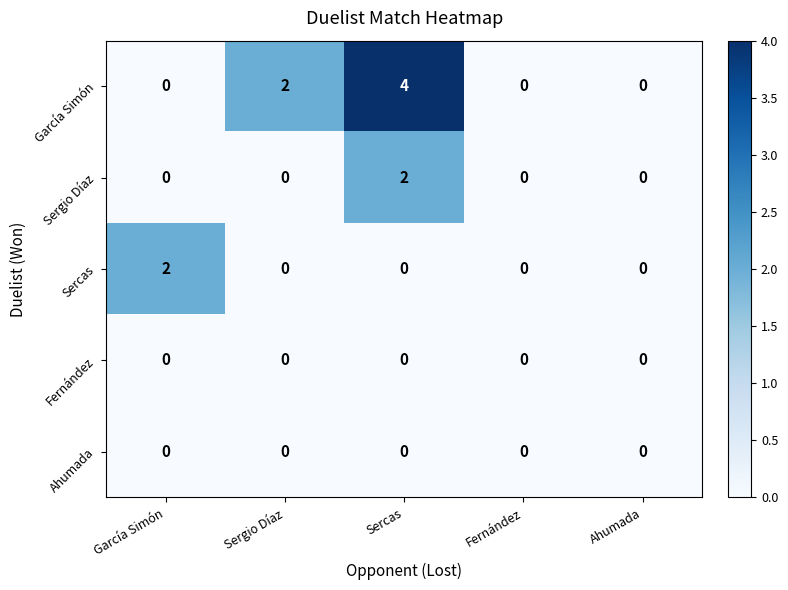

Which series has the largest total across all categories?

García Simón